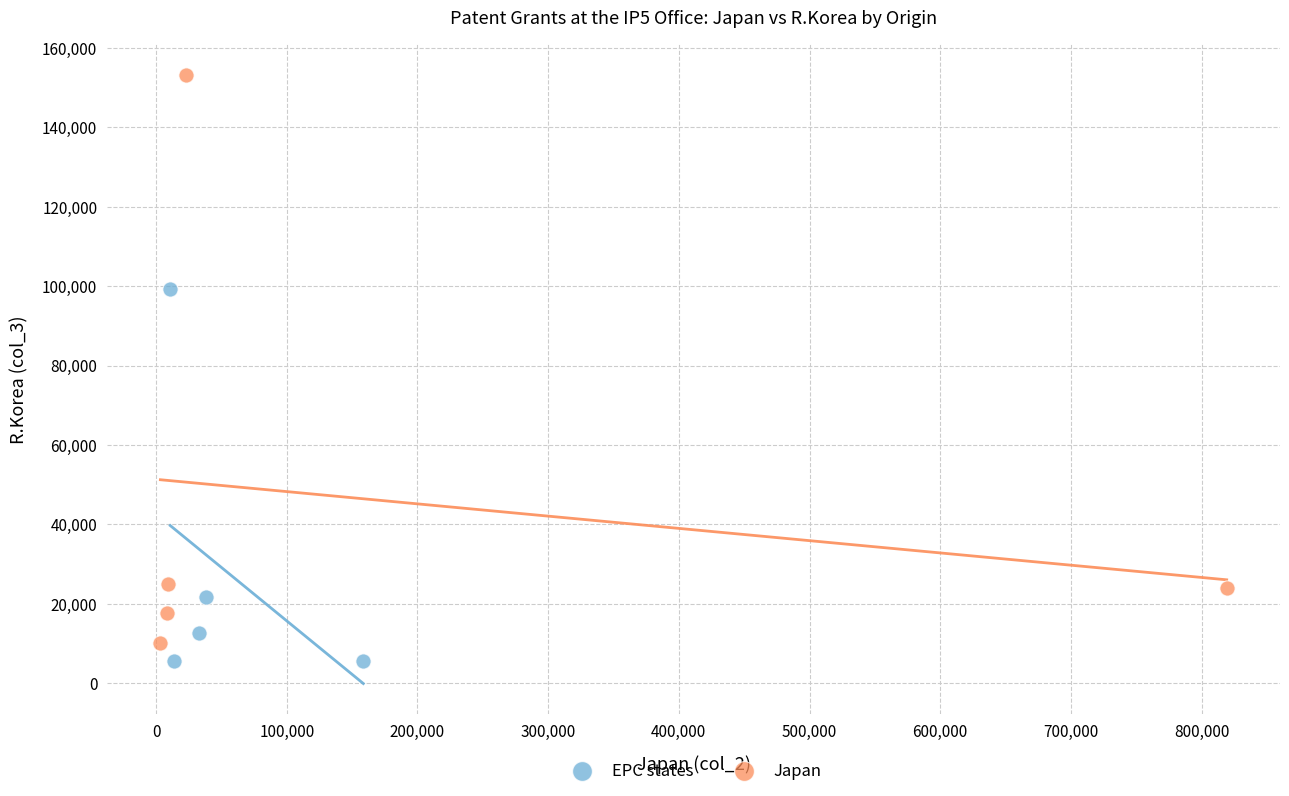

Which series contains the highest Y value?

Japan